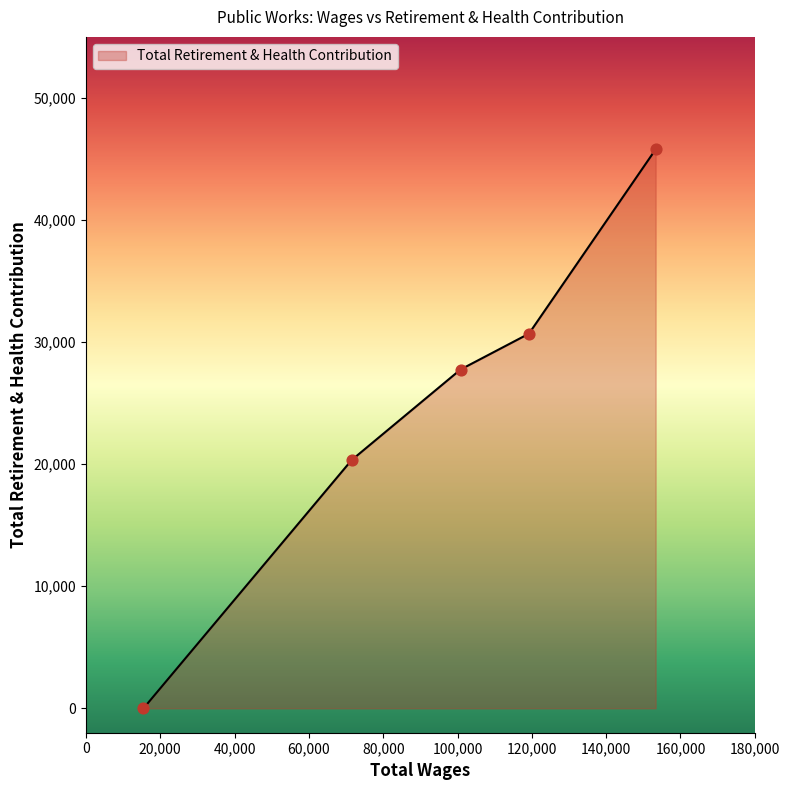

True or false: there are more than 2 points higher than both neighbors.

False